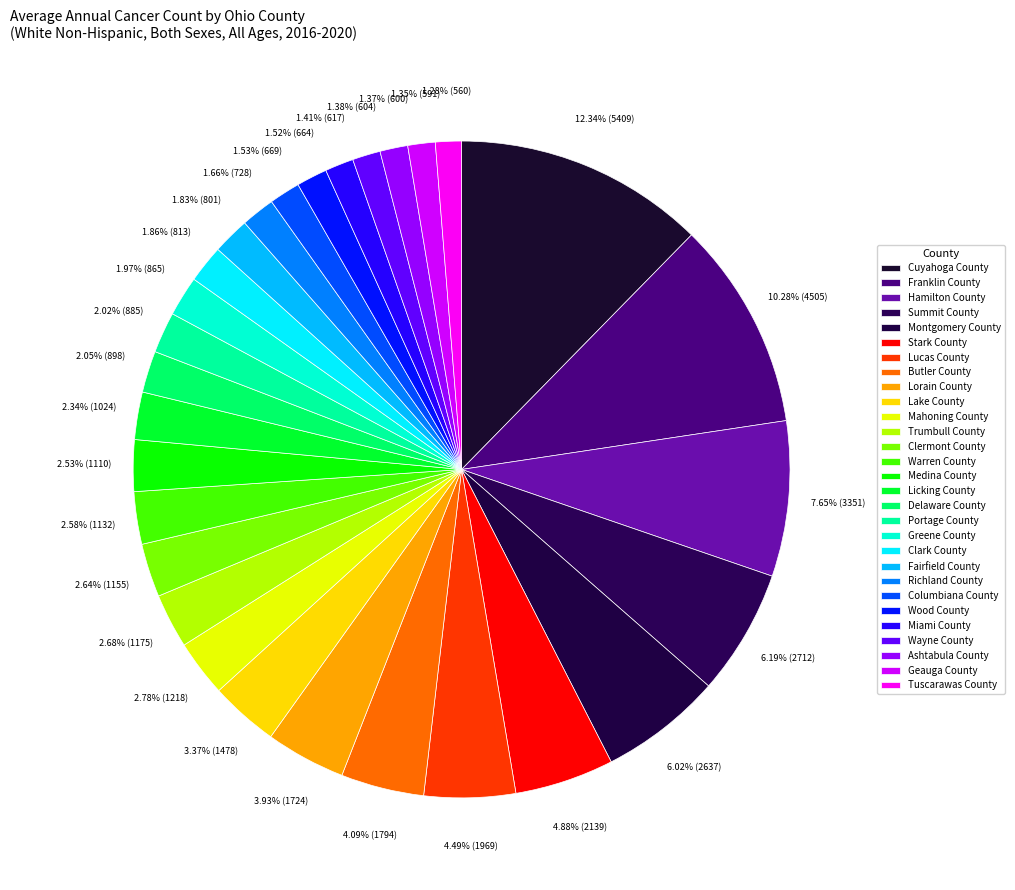

How many segments does this pie chart have?

29